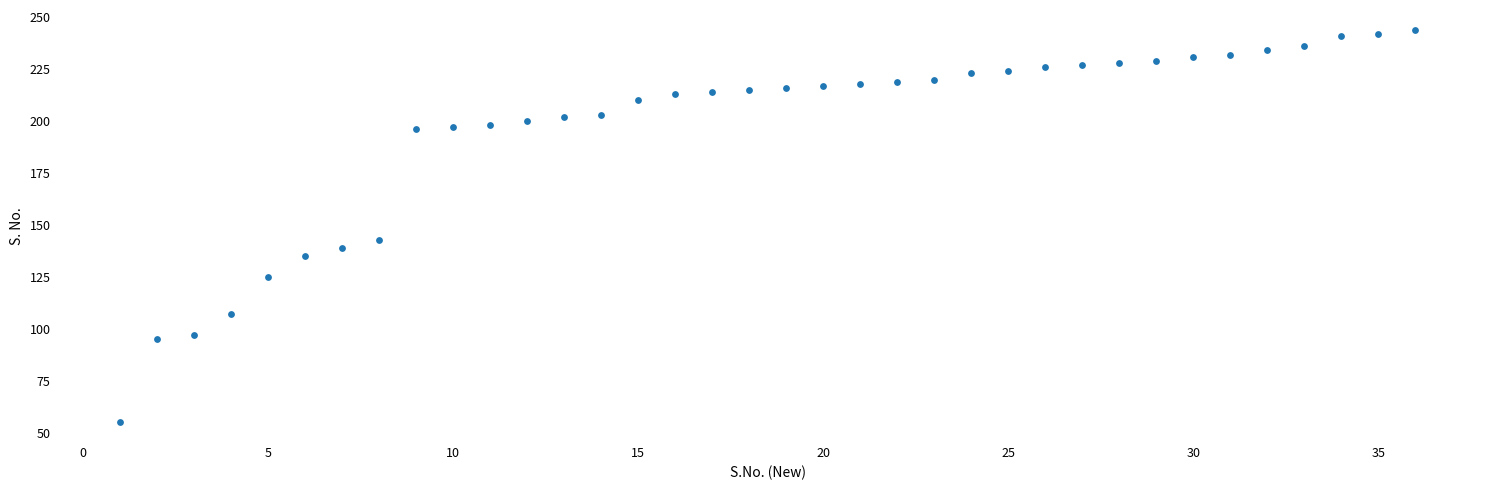

What is the range of X values (max minus min)?

35